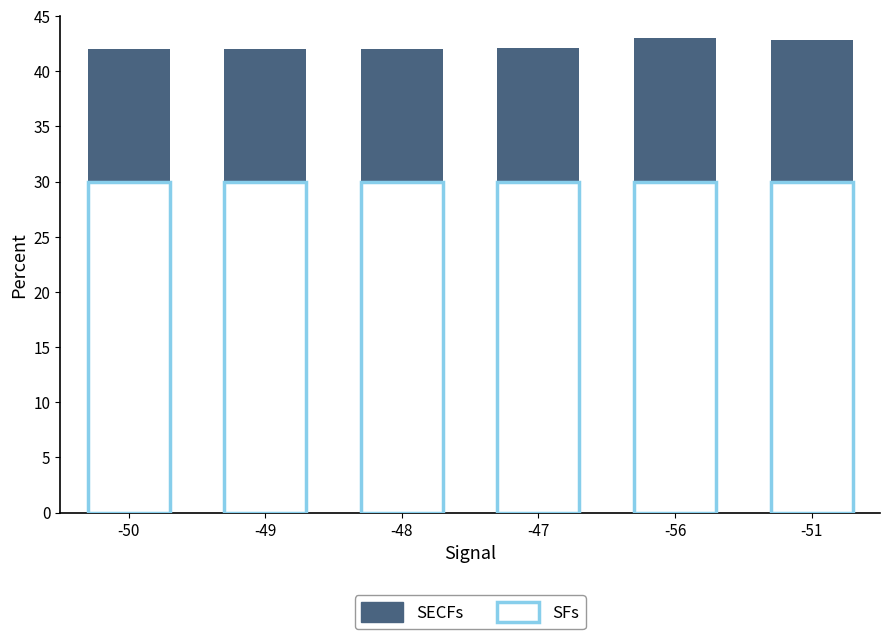

The value at -47 is 42.1. True or false?

True